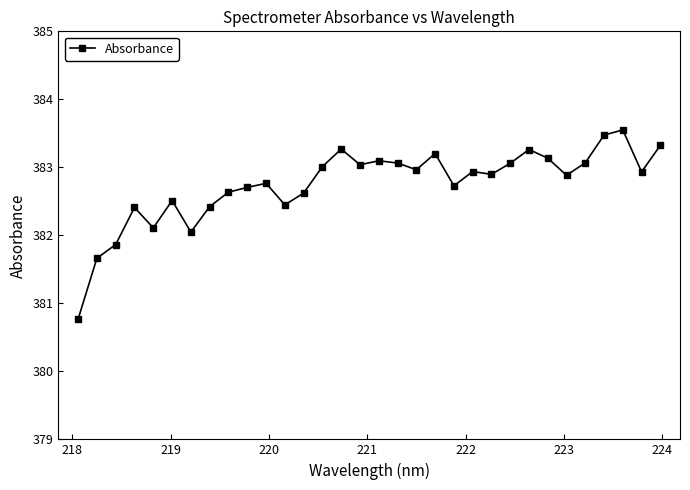

What is the minimum value shown in the chart?

380.8